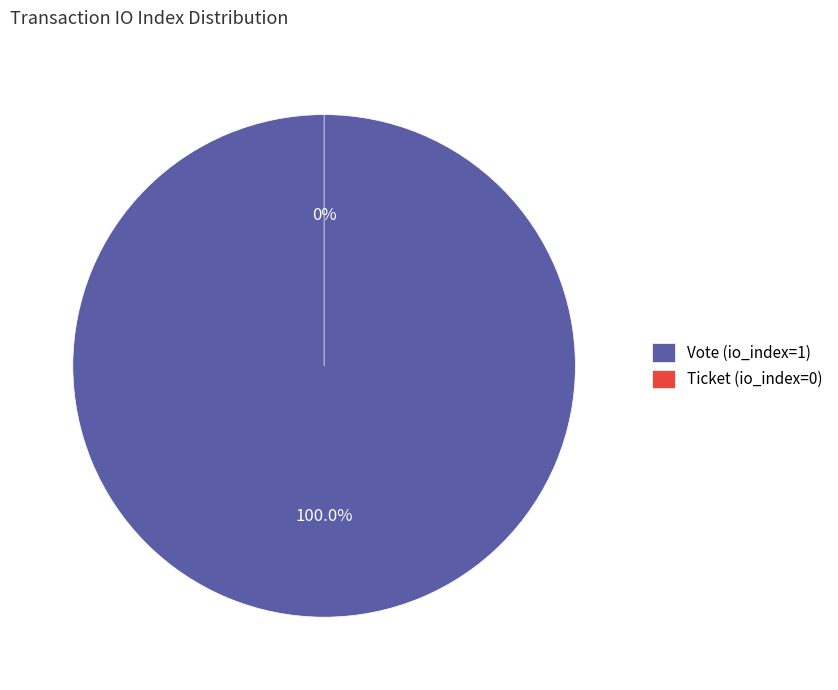

Which slice represents more than half of the pie?

Vote (io_index=1)